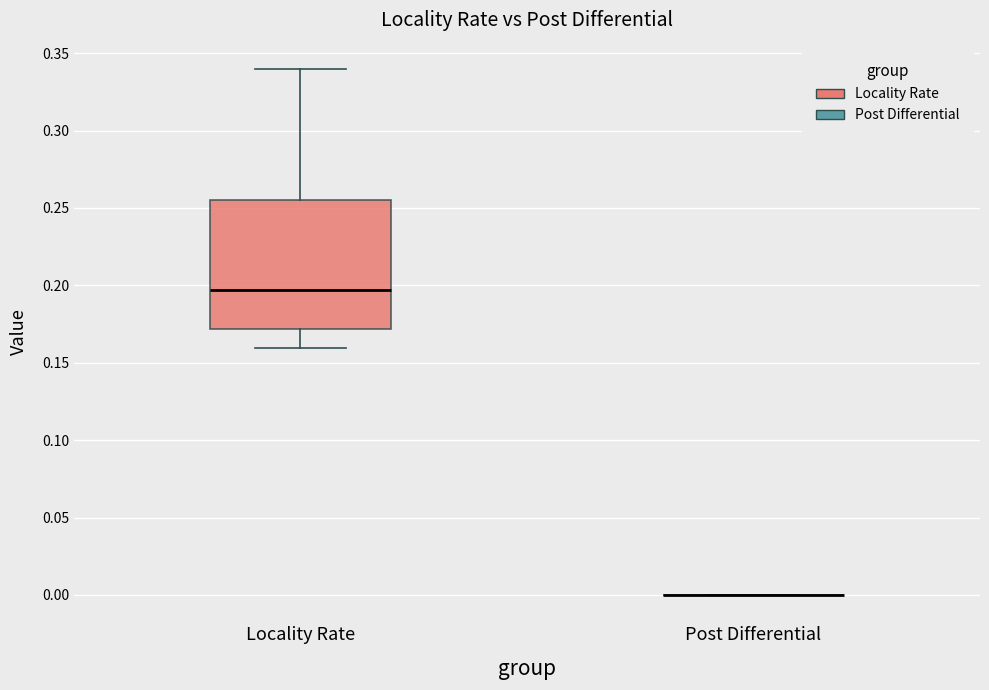

Which box is the tallest, from its lower edge to its upper edge?

Locality Rate